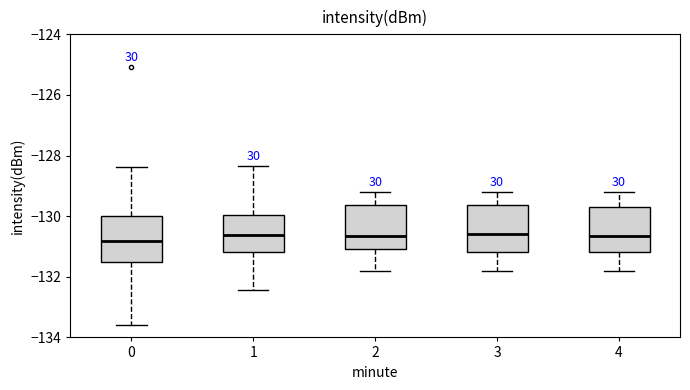

Where is the upper edge of the box at x = 1 on the y-axis? The values are not printed on the chart, so give them approximately, as read against the axis.

-130.0